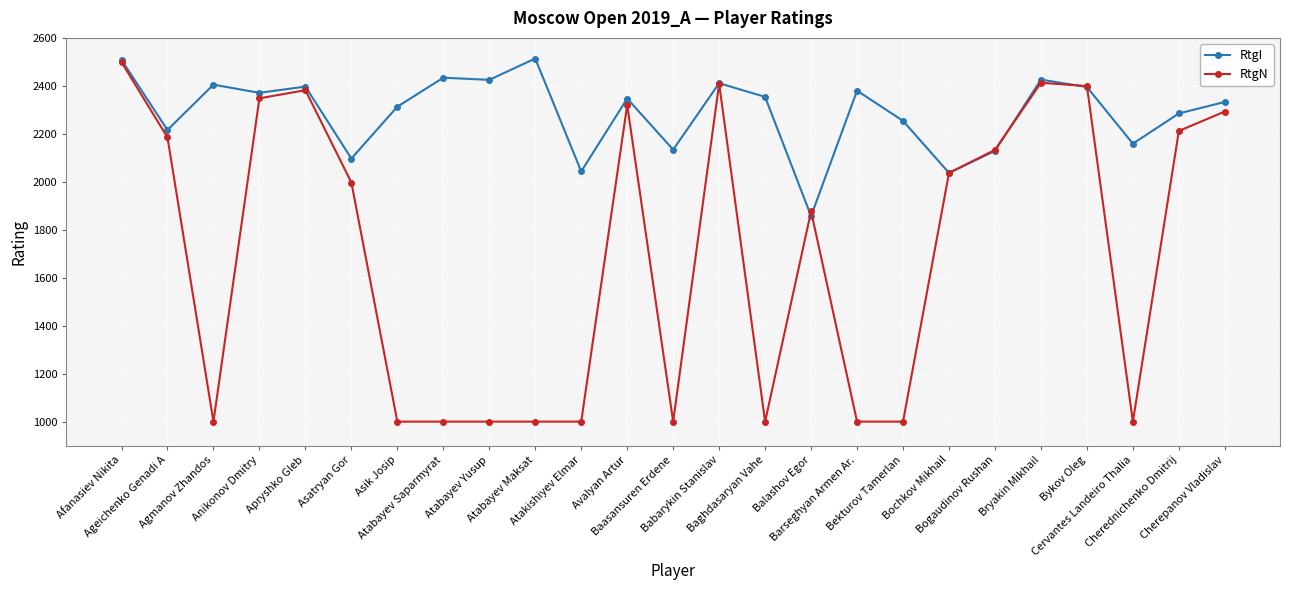

At which label is RtgI closest to 2185?

Cervantes Landeiro Thalia